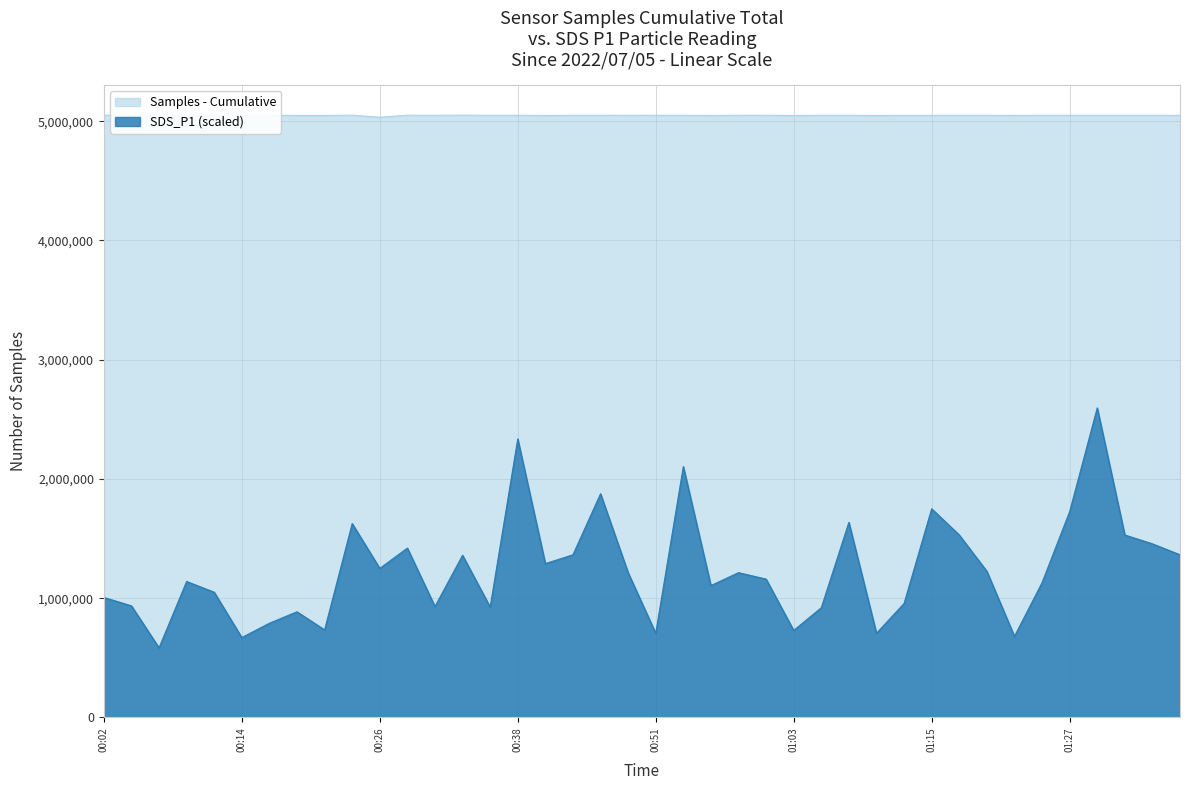

List the series in order of their peak value, highest first.

Samples - Cumulative, SDS_P1 (scaled)